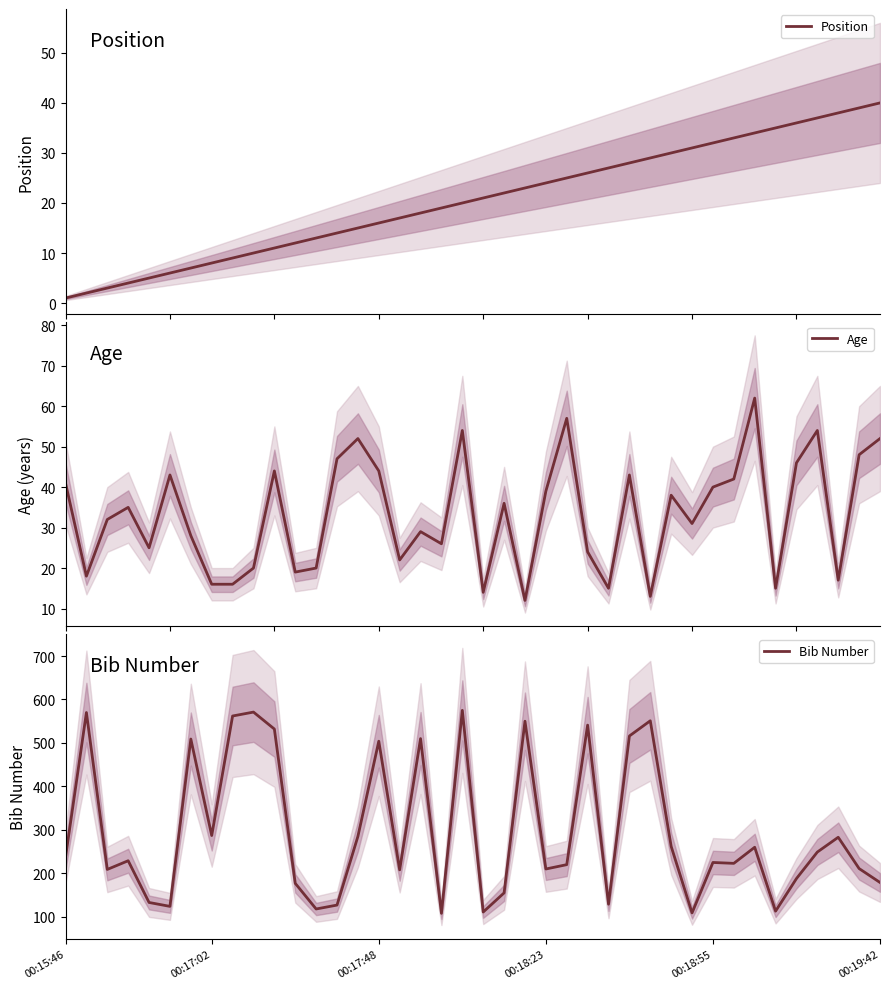

Which series has the largest total across all categories?

Bib Number